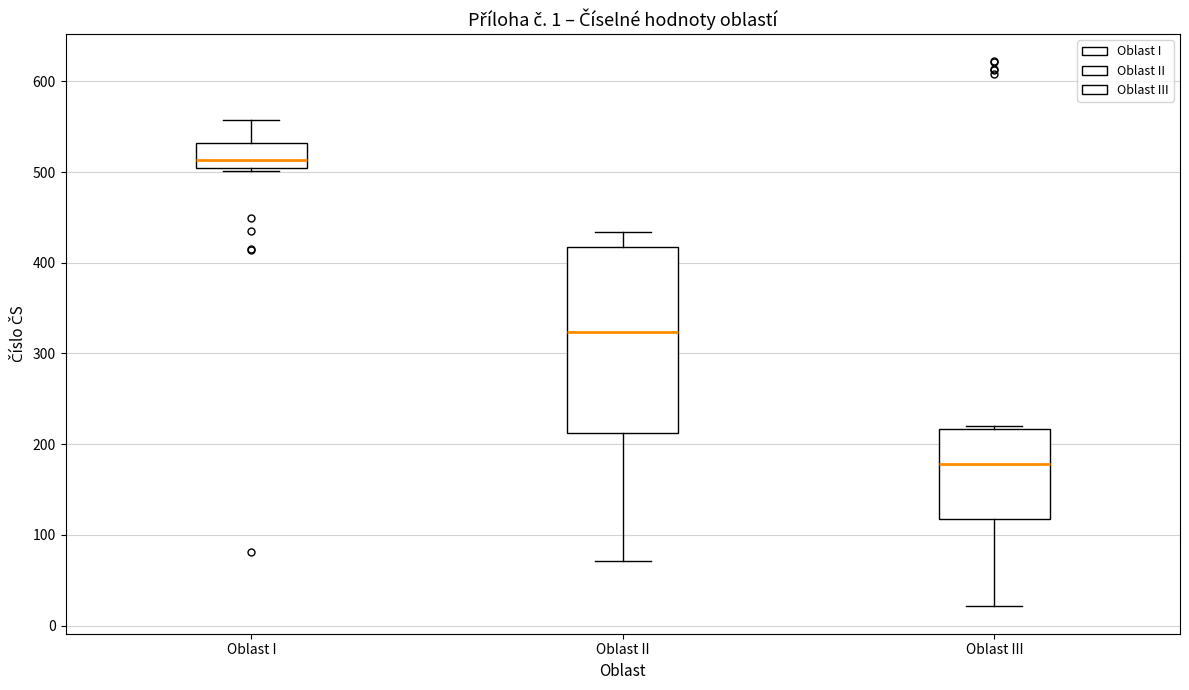

Which box has the lowest median line?

Oblast III